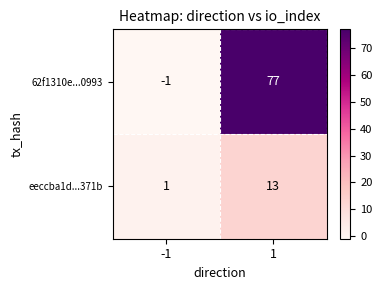

What is the difference between the 62f1310e...0993 values at -1 and 1?

78